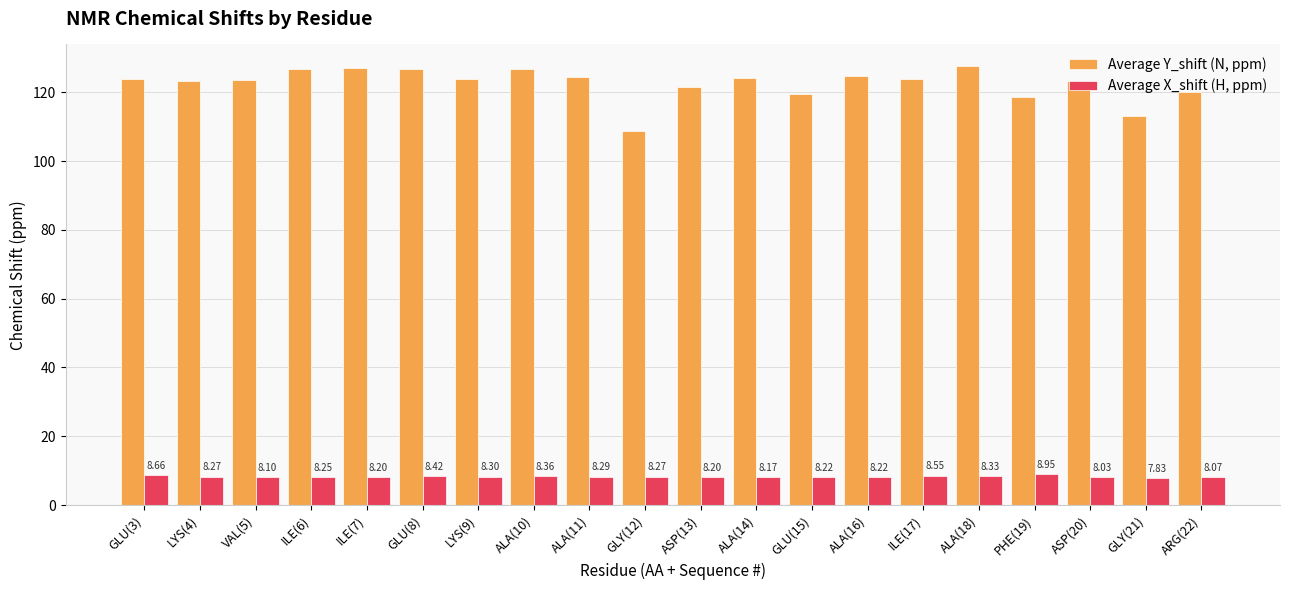

What is the label of the 15th bar from the right?

GLU(8)